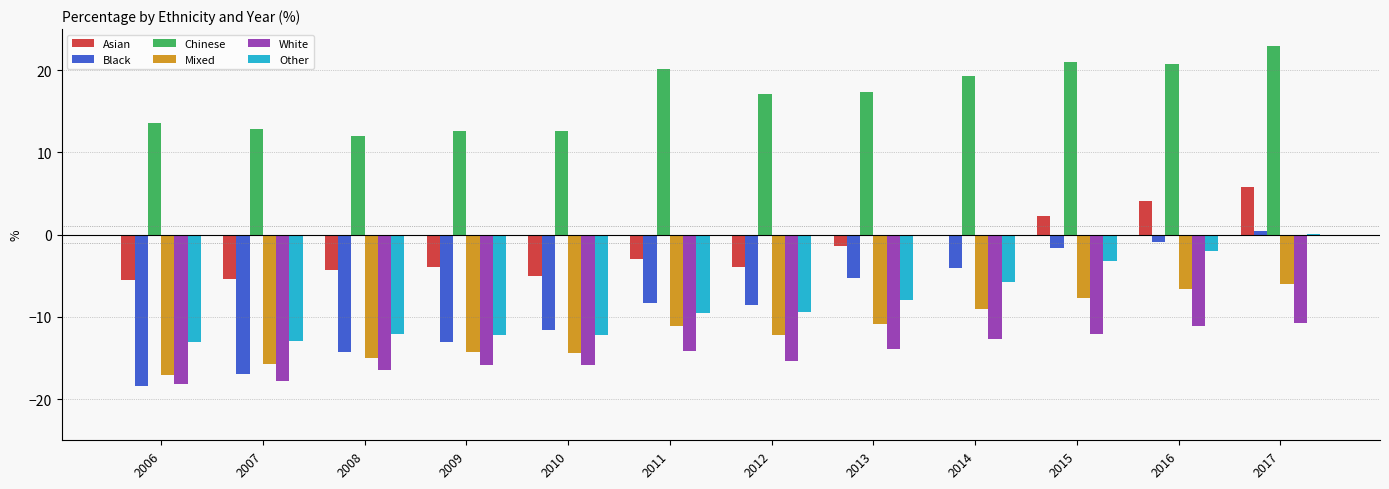

Is it true that Chinese equals 12.8 at 2007?

True